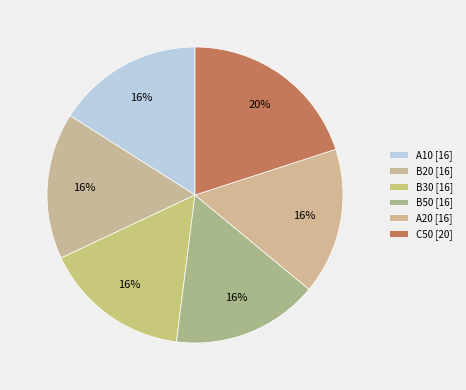

Is there any slice that represents more than half of the pie?

No